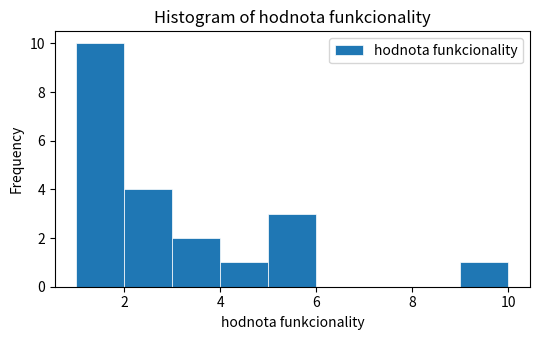

How tall is the bar that spans 9 to 10 on the x-axis? The values are not printed on the chart, so give them approximately, as read against the axis.

1